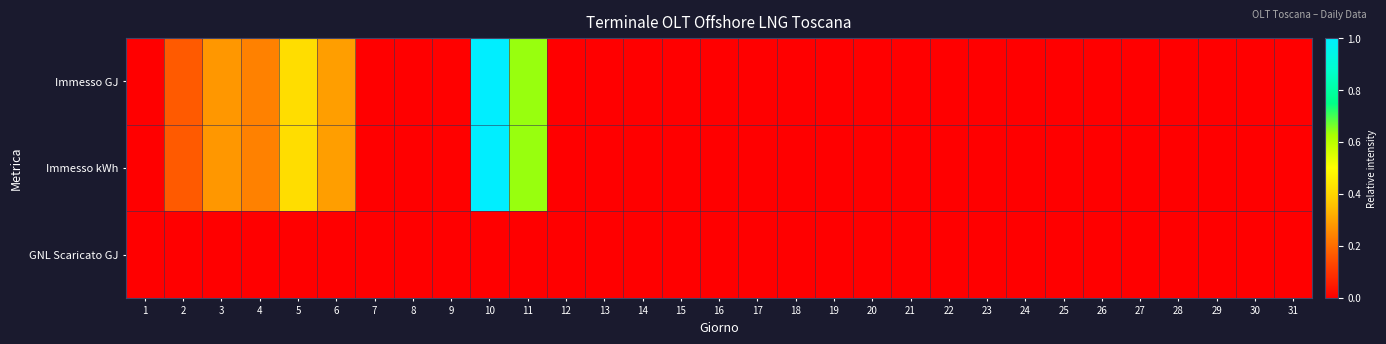

Count the number of categories in the chart.

31